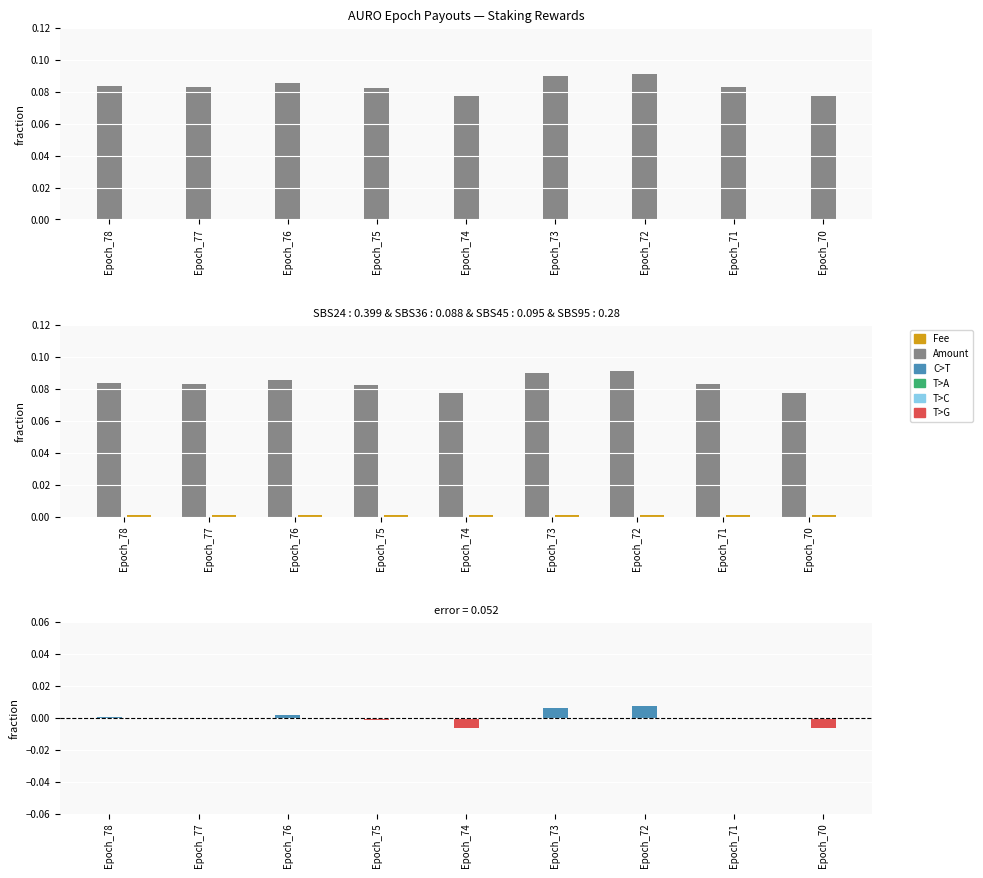

What is the value of the Amount bar at the 9th from the left?

0.1